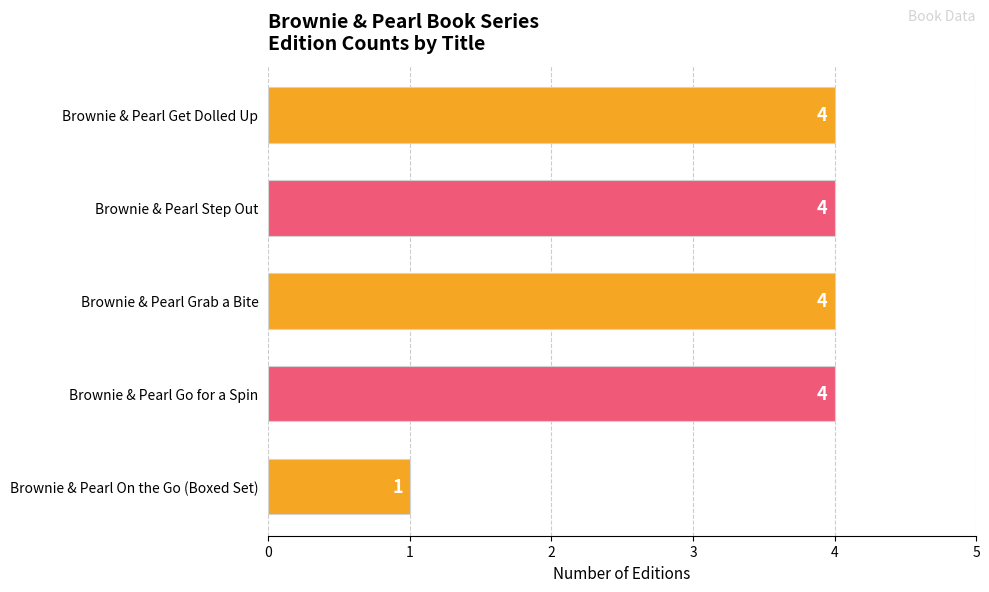

What is the greatest value displayed?

4